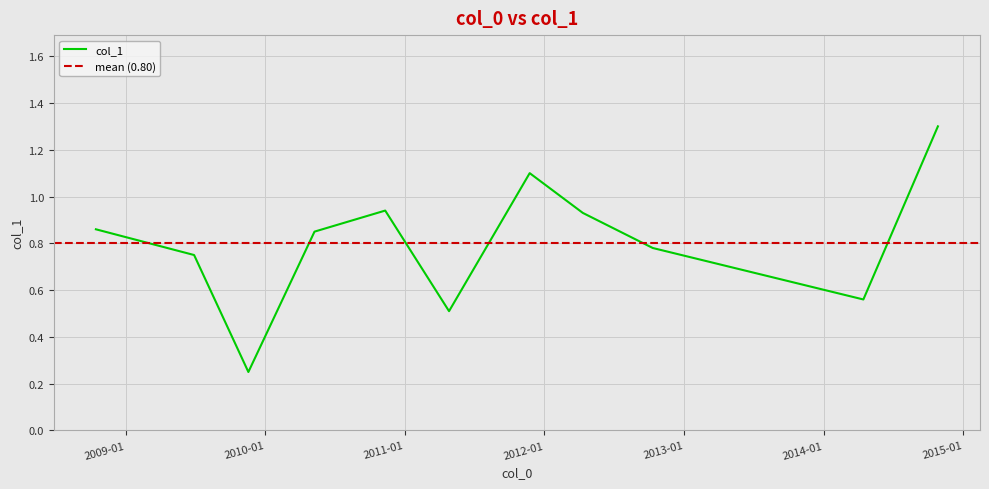

How many interior local valleys (lower than both neighbors) does the data have?

3